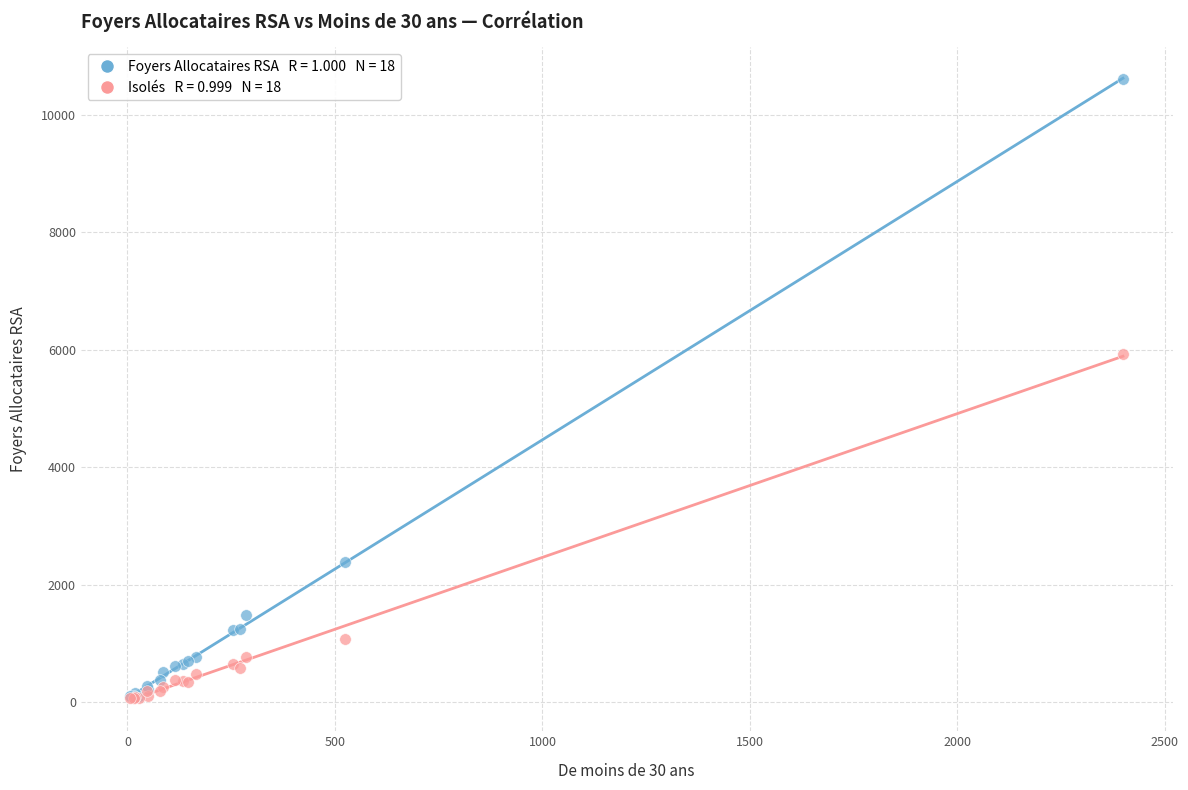

Across all series, what Y value is closest to 5336?

5938